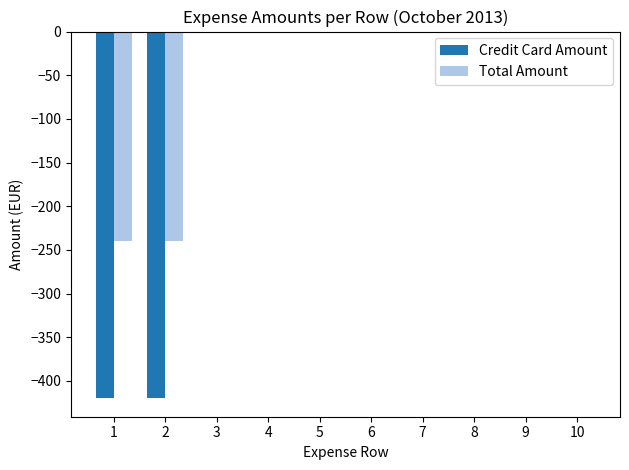

Reading left to right, extract all data points from this chart.

Credit Card Amount: -419.9	-419.9	0.0	0.0	0.0	0.0	0.0	0.0	0.0	0.0
Total Amount: -239.6	-239.6	0.0	0.0	0.0	0.0	0.0	0.0	0.0	0.0